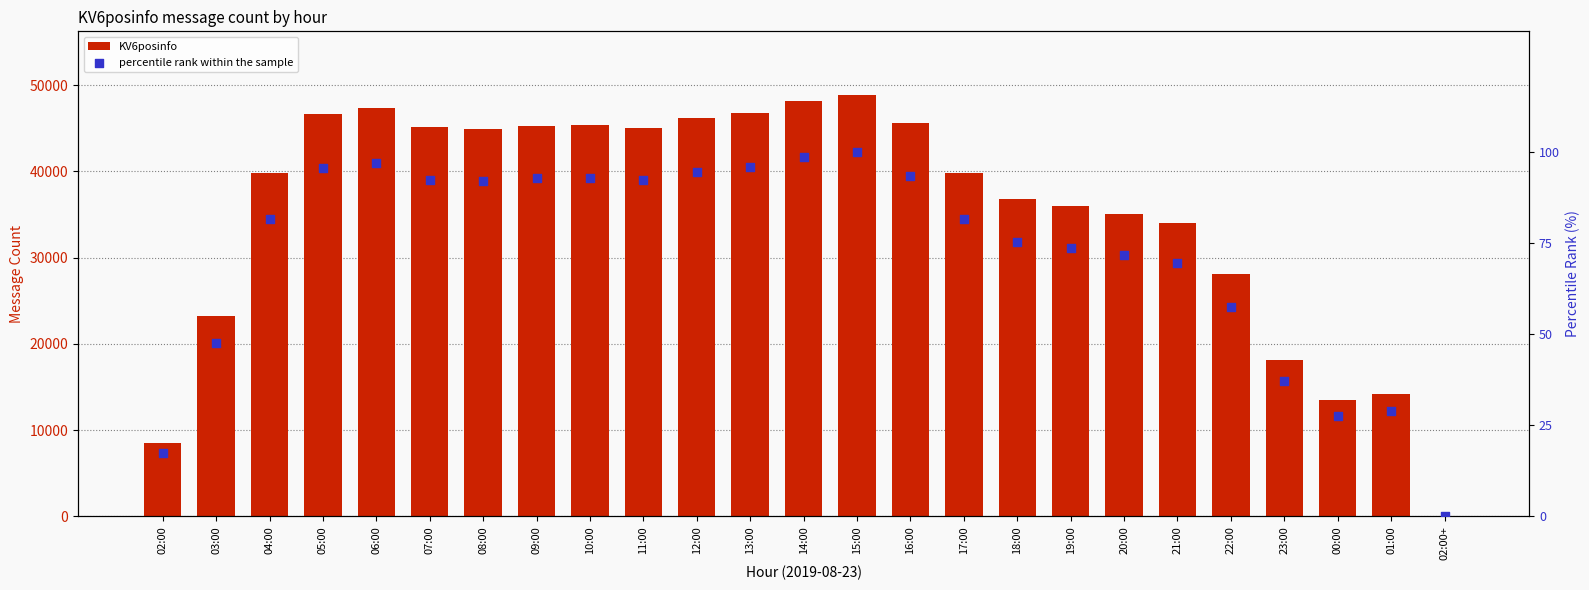

Which series reaches the minimum Y coordinate?

percentile rank within the sample